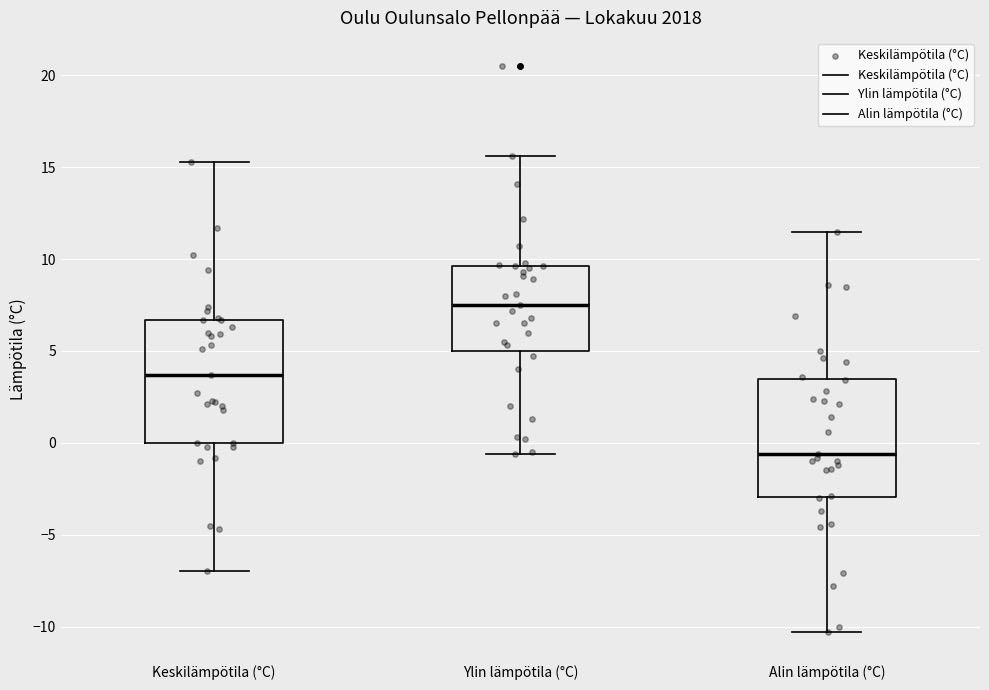

Reading left to right, transcribe this box plot: for each box, give where its median line is, the range the box spans, and where its two whiskers end, as read against the y-axis. The values are not printed on the chart, so give them approximately, as read against the axis.

Keskilämpötila (°C): median 3.5, box 0.0 to 6.5, whiskers -7.0 to 15.5
Ylin lämpötila (°C): median 7.5, box 5.0 to 9.5, whiskers -0.5 to 15.5
Alin lämpötila (°C): median -0.5, box -3.0 to 3.5, whiskers -10.5 to 11.5